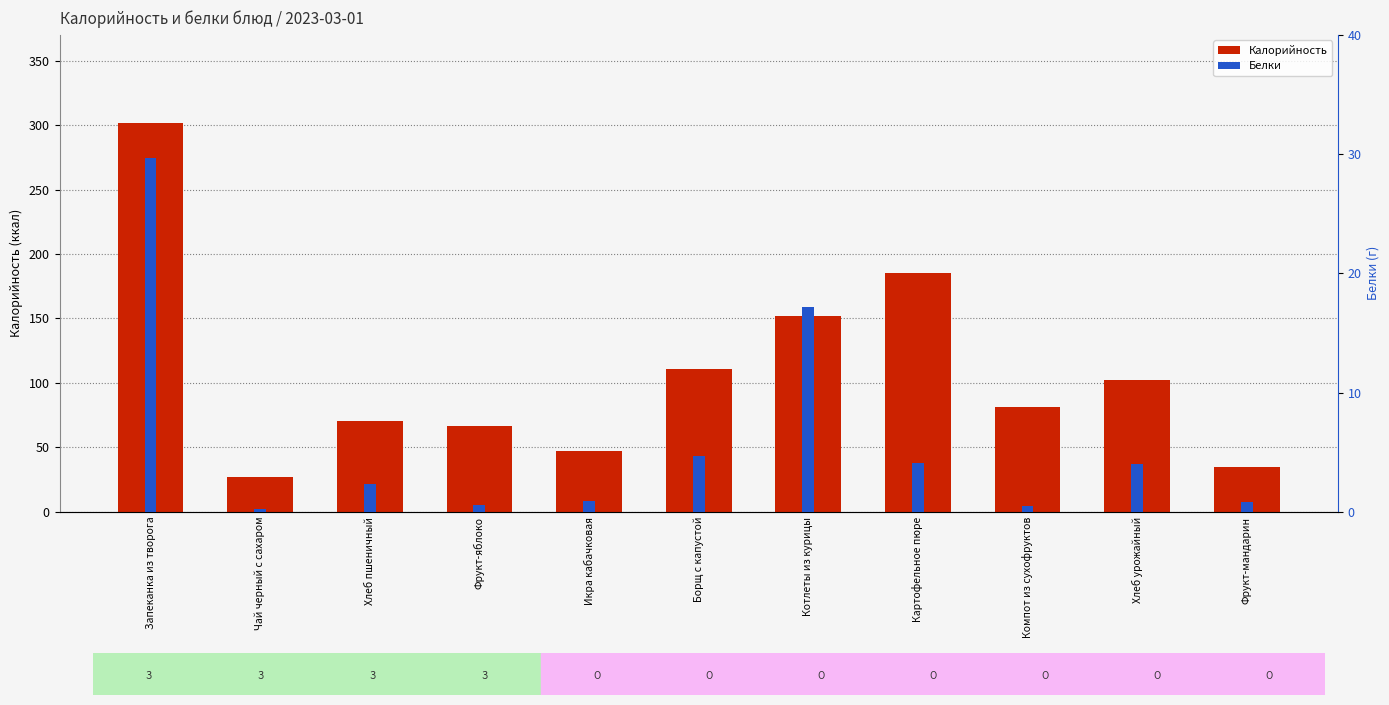

The value of Калорийность at Фрукт-яблоко is 66.6. True or false?

True